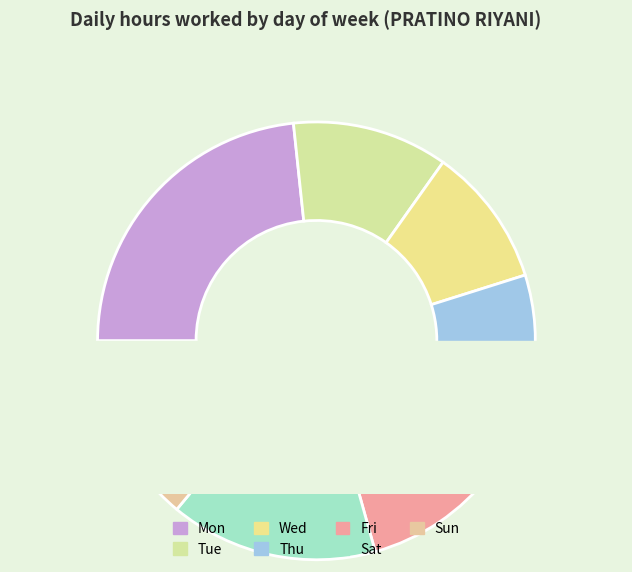

Which category has the biggest portion of the pie?

Mon